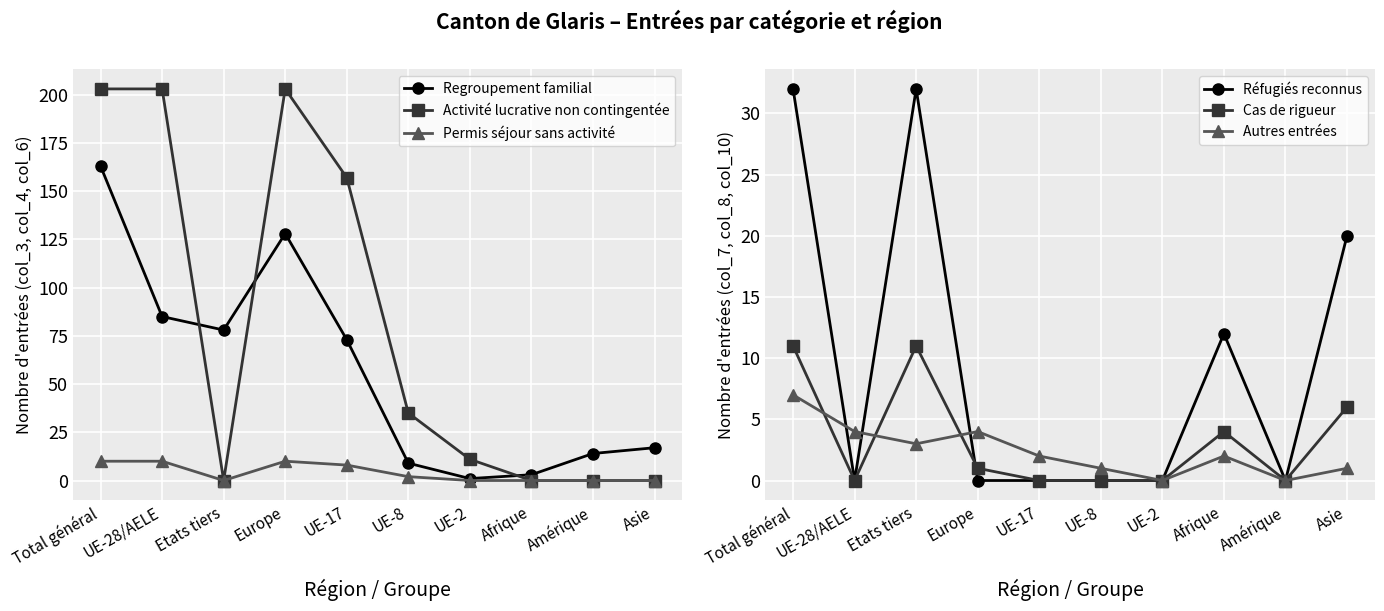

Which category has the highest value in the Activité lucrative non contingentée series?

Total général